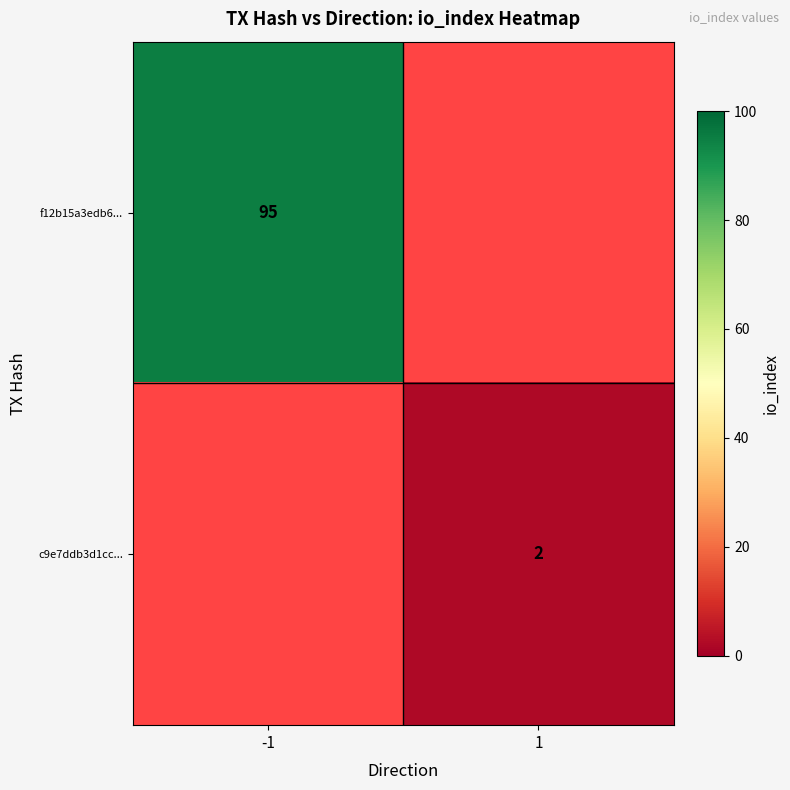

Is it true that f12b15a3edb6... equals 42 at -1?

False